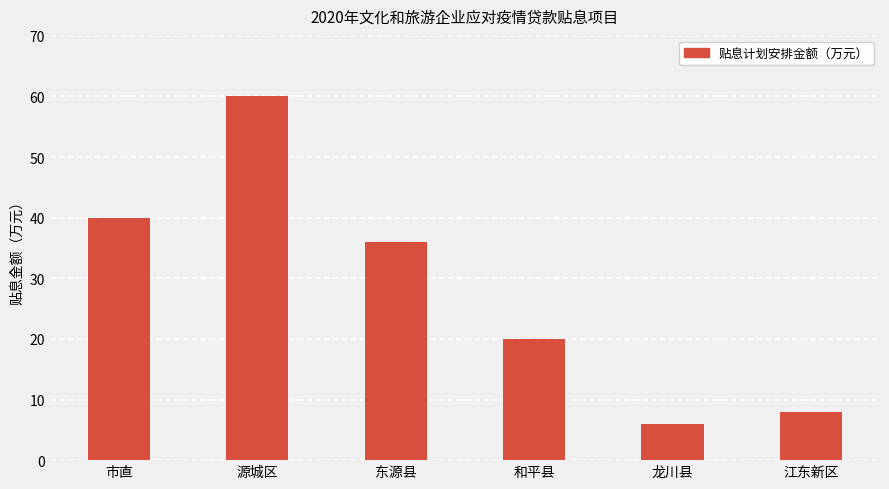

At which label does the data first exceed 36?

市直